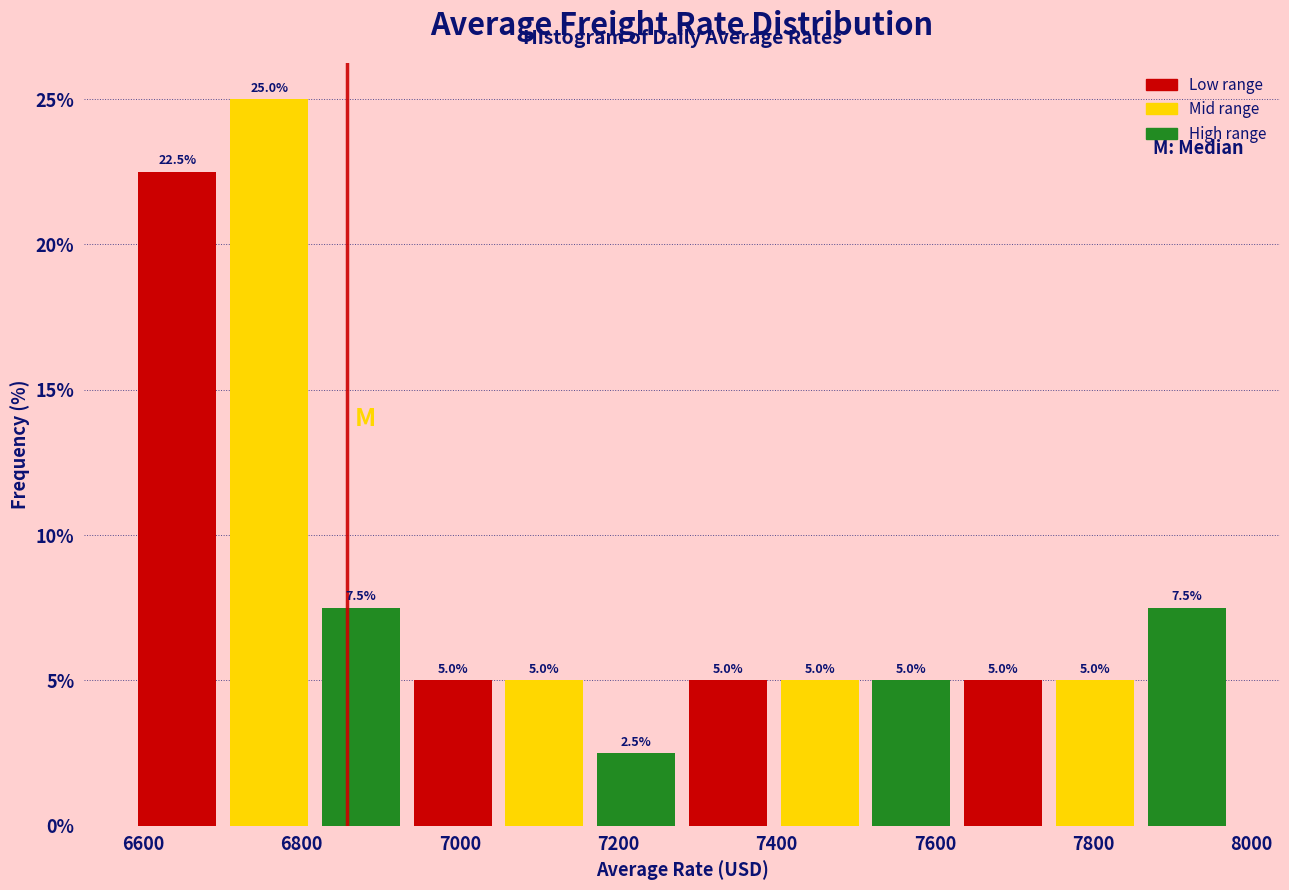

Reading left to right, transcribe this chart: for each bar, give the range it covers on the x-axis and its height. The bar edges are not printed on the chart, so give them approximately, as read against the axis.

6580 to 6700: 22.5
6700 to 6820: 25.0
6820 to 6940: 7.5
6940 to 7040: 5.0
7040 to 7160: 5.0
7160 to 7280: 2.5
7280 to 7400: 5.0
7400 to 7520: 5.0
7520 to 7620: 5.0
7620 to 7740: 5.0
7740 to 7860: 5.0
7860 to 7980: 7.5